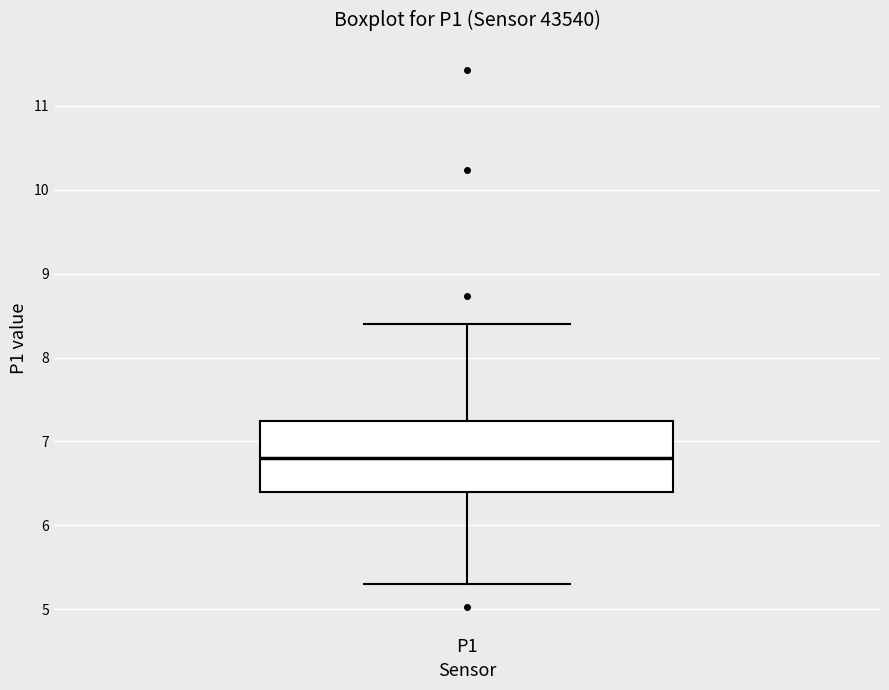

Where does the upper whisker of the box for P1 end on the y-axis? The values are not printed on the chart, so give them approximately, as read against the axis.

8.4